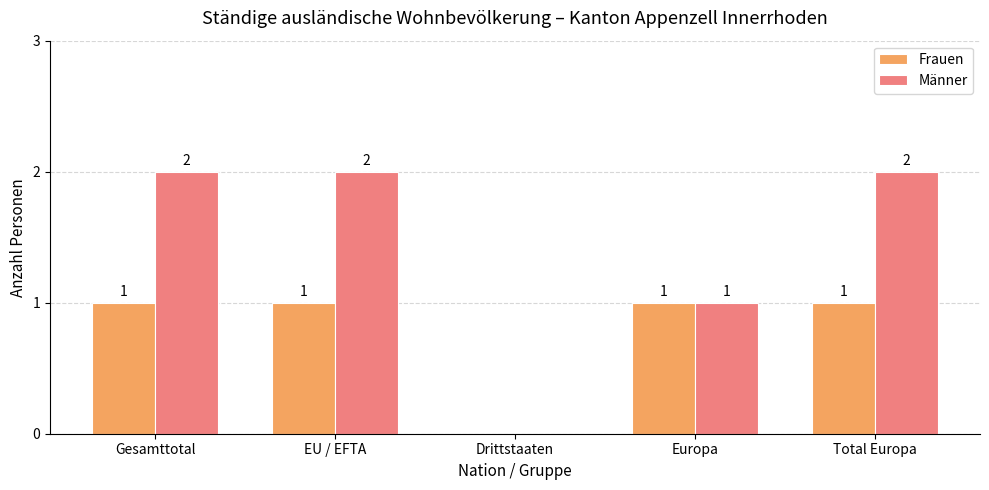

What are all the series names shown in the legend?

Frauen, Männer